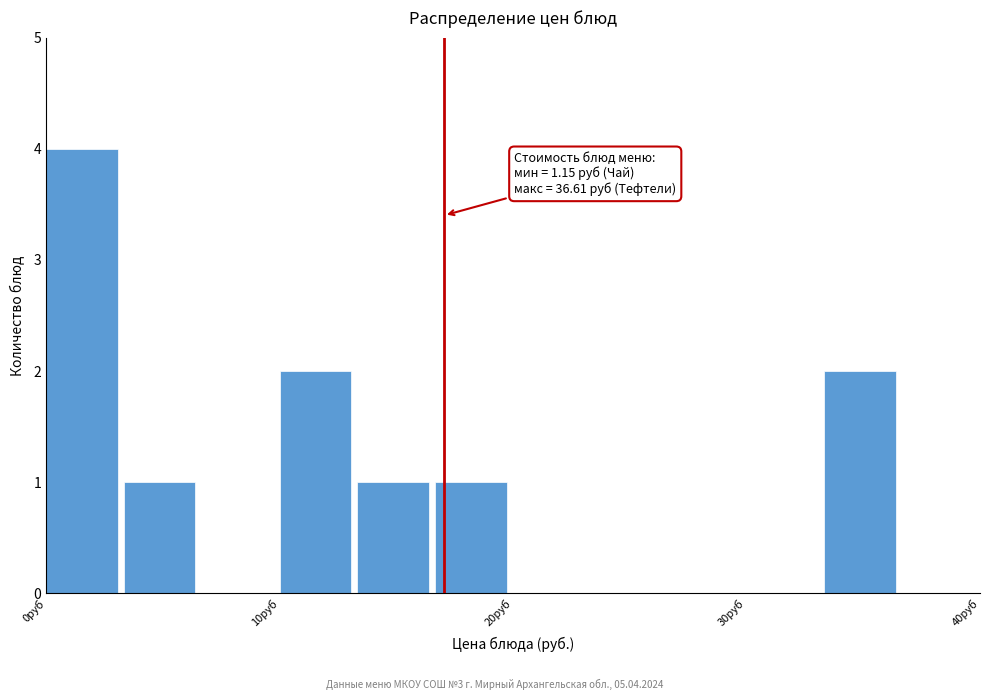

Read against the x-axis, roughly where is the centre of the tallest bar?

2